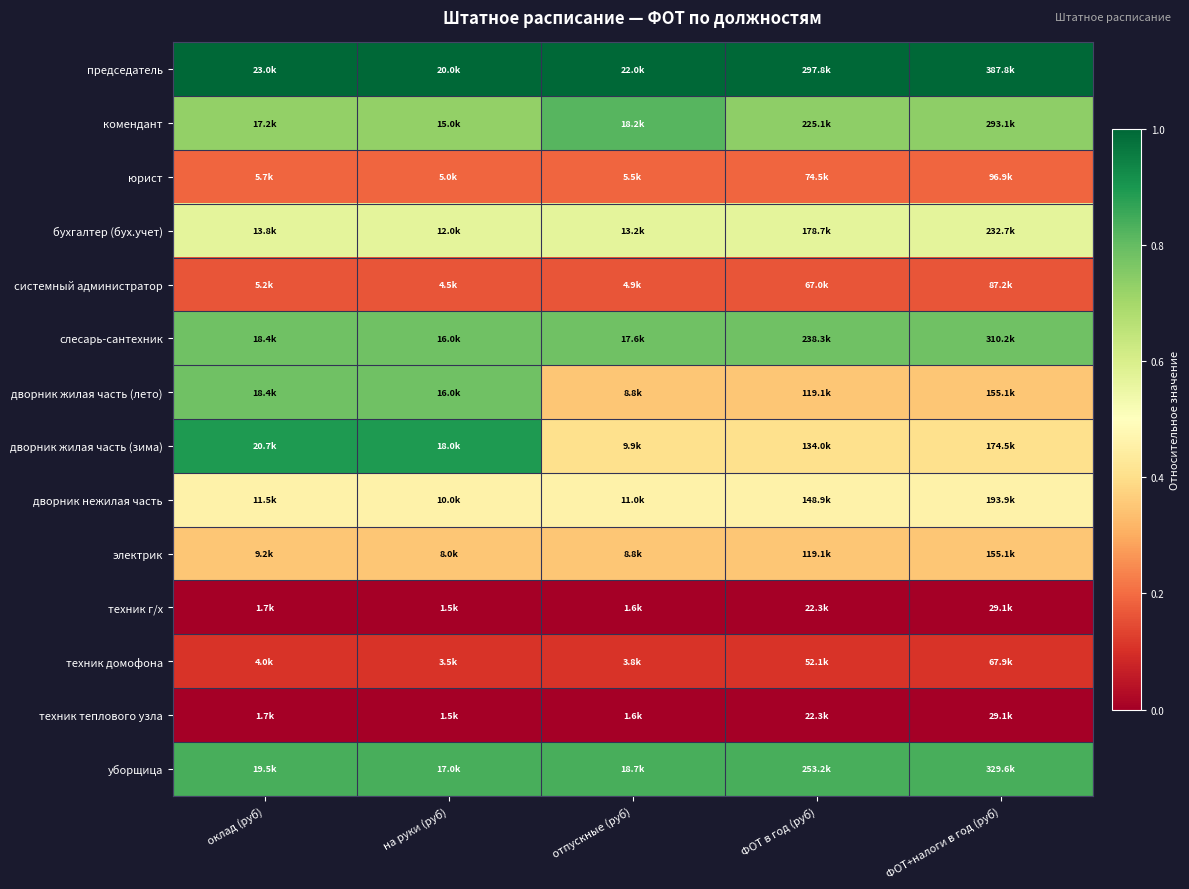

Reading right to left, transcribe all the data shown in this chart.

председатель: ФОТ+налоги в год (руб)=1.0	ФОТ в год (руб)=1.0	отпускные (руб)=1.0	на руки (руб)=1.0	оклад (руб)=1.0
комендант: ФОТ+налоги в год (руб)=0.7	ФОТ в год (руб)=0.7	отпускные (руб)=0.8	на руки (руб)=0.7	оклад (руб)=0.7
юрист: ФОТ+налоги в год (руб)=0.2	ФОТ в год (руб)=0.2	отпускные (руб)=0.2	на руки (руб)=0.2	оклад (руб)=0.2
бухгалтер (бух.учет): ФОТ+налоги в год (руб)=0.6	ФОТ в год (руб)=0.6	отпускные (руб)=0.6	на руки (руб)=0.6	оклад (руб)=0.6
системный администратор: ФОТ+налоги в год (руб)=0.2	ФОТ в год (руб)=0.2	отпускные (руб)=0.2	на руки (руб)=0.2	оклад (руб)=0.2
слесарь-сантехник: ФОТ+налоги в год (руб)=0.8	ФОТ в год (руб)=0.8	отпускные (руб)=0.8	на руки (руб)=0.8	оклад (руб)=0.8
дворник жилая часть (лето): ФОТ+налоги в год (руб)=0.4	ФОТ в год (руб)=0.4	отпускные (руб)=0.4	на руки (руб)=0.8	оклад (руб)=0.8
дворник жилая часть (зима): ФОТ+налоги в год (руб)=0.4	ФОТ в год (руб)=0.4	отпускные (руб)=0.4	на руки (руб)=0.9	оклад (руб)=0.9
дворник нежилая часть: ФОТ+налоги в год (руб)=0.5	ФОТ в год (руб)=0.5	отпускные (руб)=0.5	на руки (руб)=0.5	оклад (руб)=0.5
электрик: ФОТ+налоги в год (руб)=0.4	ФОТ в год (руб)=0.4	отпускные (руб)=0.4	на руки (руб)=0.4	оклад (руб)=0.4
техник г/х: ФОТ+налоги в год (руб)=0.0	ФОТ в год (руб)=0.0	отпускные (руб)=0.0	на руки (руб)=0.0	оклад (руб)=0.0
техник домофона: ФОТ+налоги в год (руб)=0.1	ФОТ в год (руб)=0.1	отпускные (руб)=0.1	на руки (руб)=0.1	оклад (руб)=0.1
техник теплового узла: ФОТ+налоги в год (руб)=0.0	ФОТ в год (руб)=0.0	отпускные (руб)=0.0	на руки (руб)=0.0	оклад (руб)=0.0
уборщица: ФОТ+налоги в год (руб)=0.8	ФОТ в год (руб)=0.8	отпускные (руб)=0.8	на руки (руб)=0.8	оклад (руб)=0.8